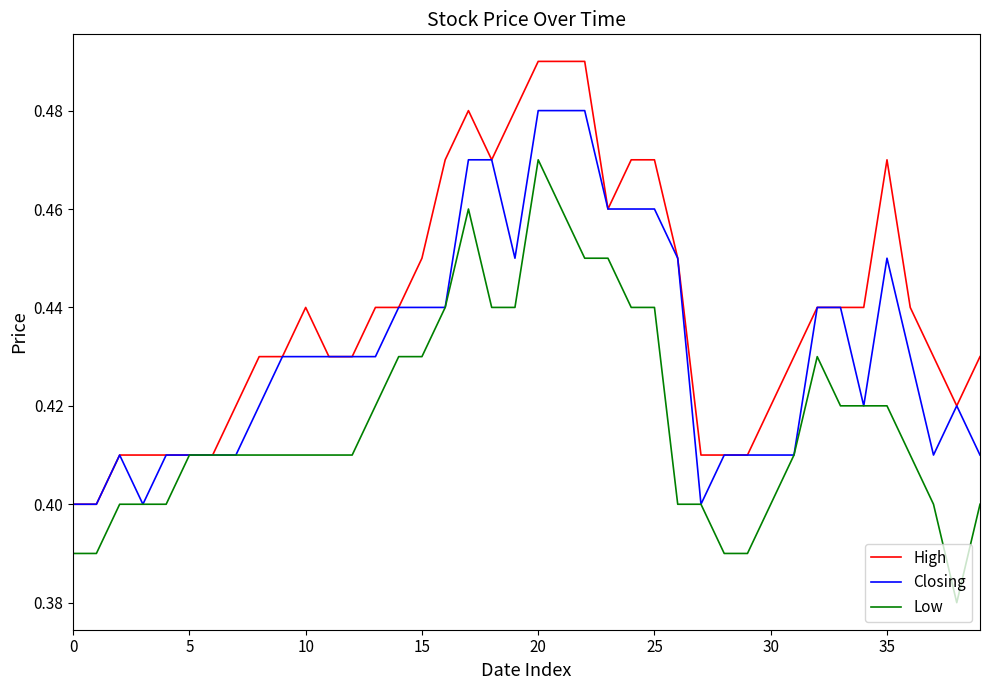

What are all the series names shown in the legend?

High, Closing, Low